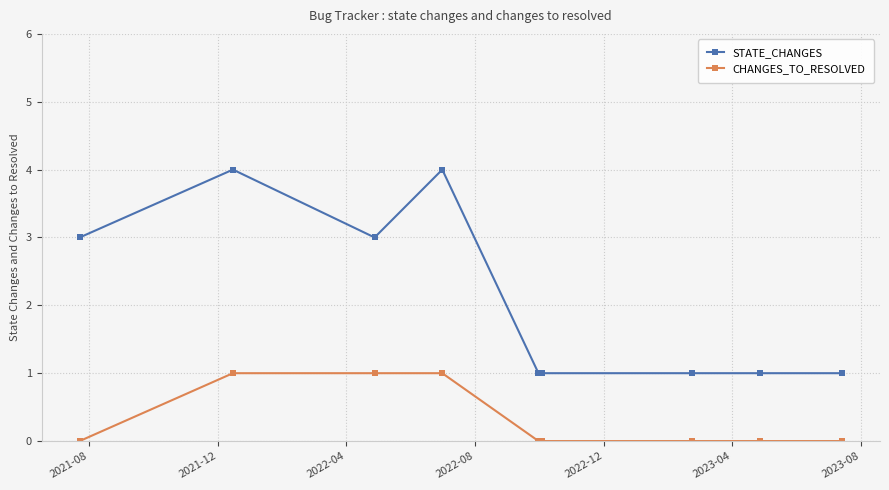

At how many categories does at least one series exceed 2?

4